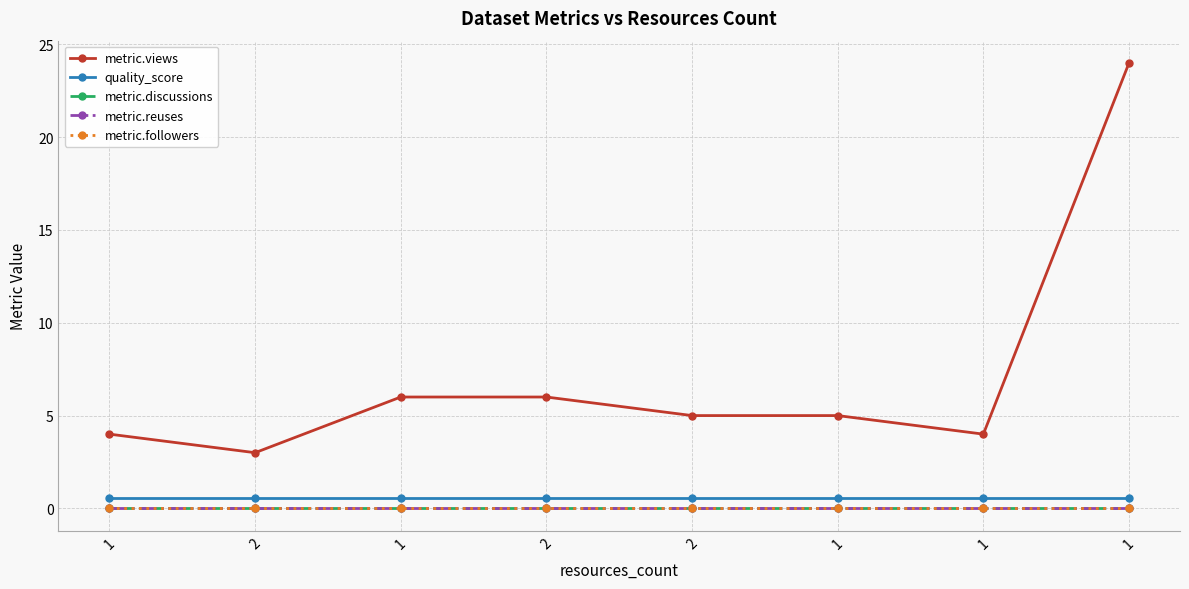

Which series has the largest total across all categories?

metric.views